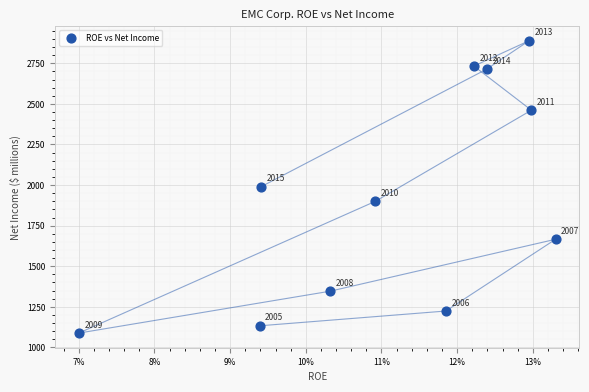

What is the range of Y values (max minus min)?

1801